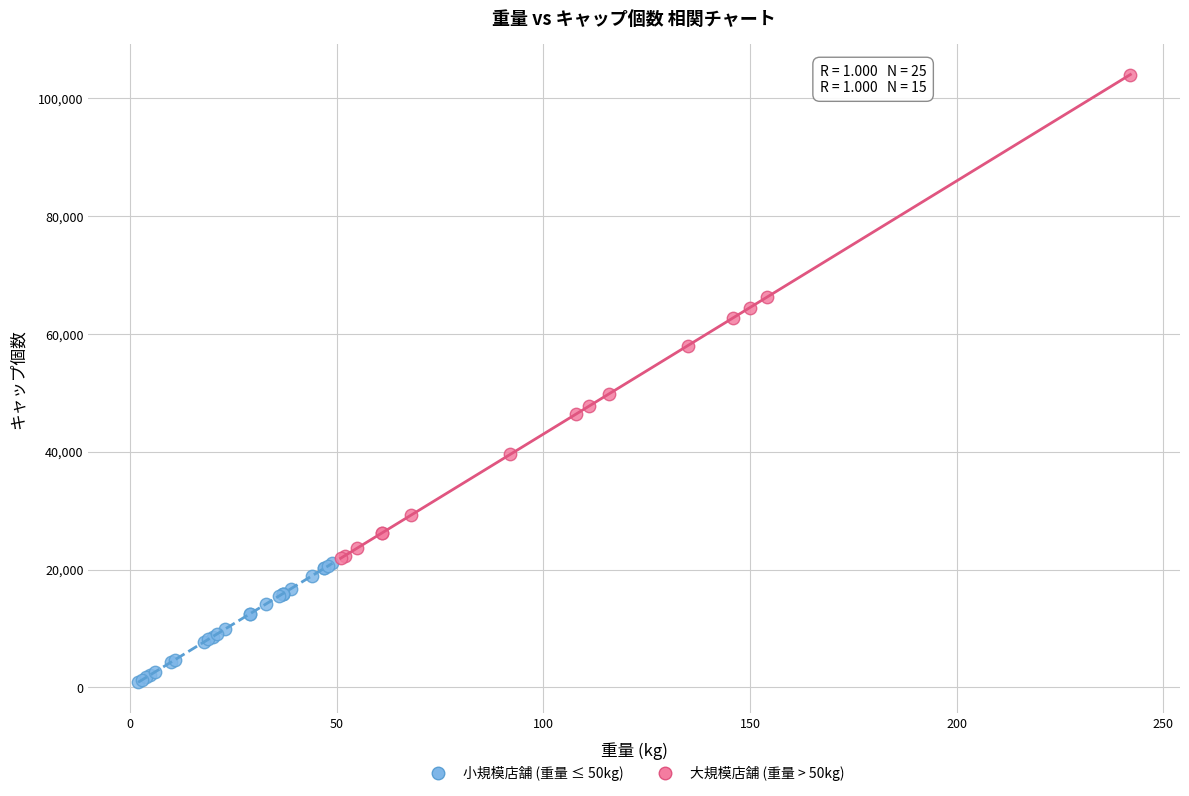

Which series reaches the maximum Y coordinate?

大規模店舗 (重量 > 50kg)